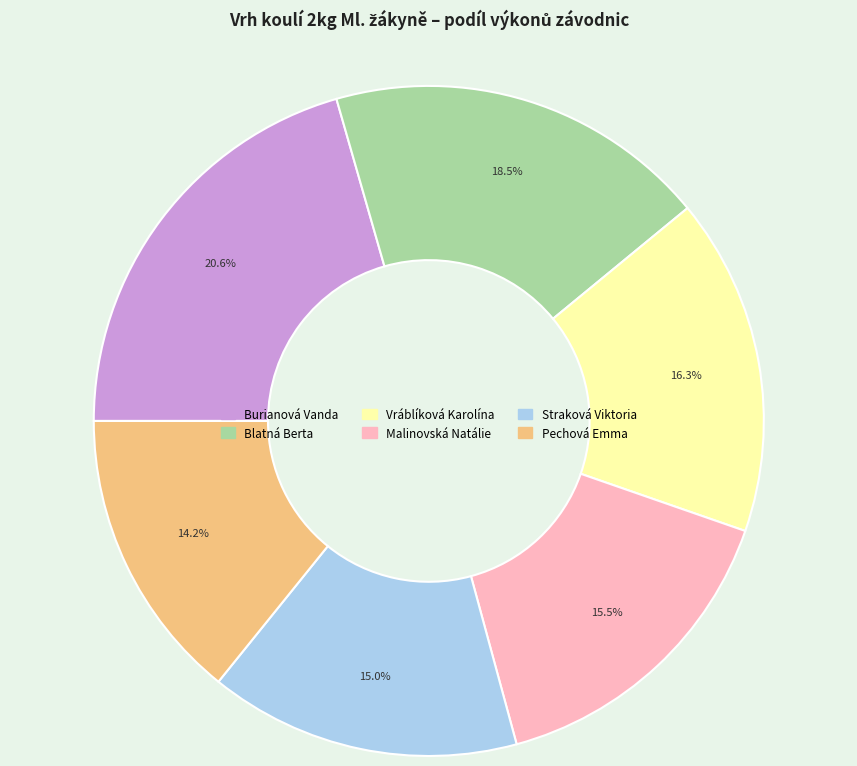

What is the largest slice in the pie chart?

Burianová Vanda